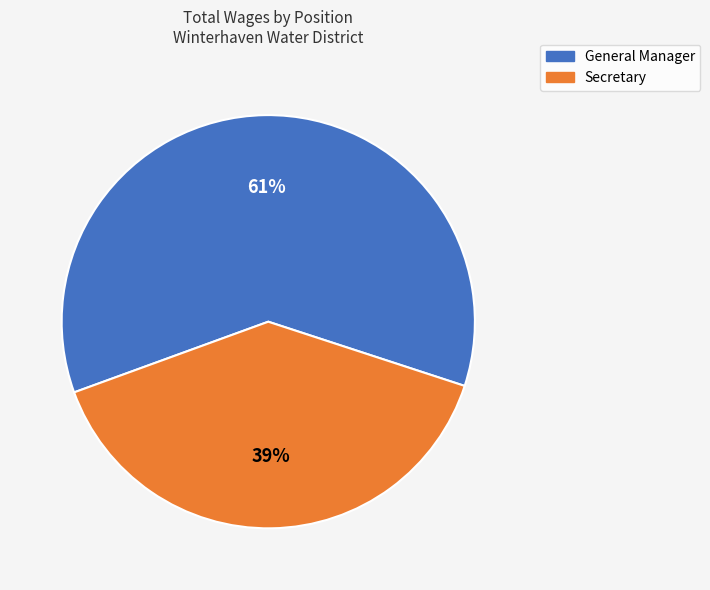

Which has a higher value, Secretary or General Manager?

General Manager